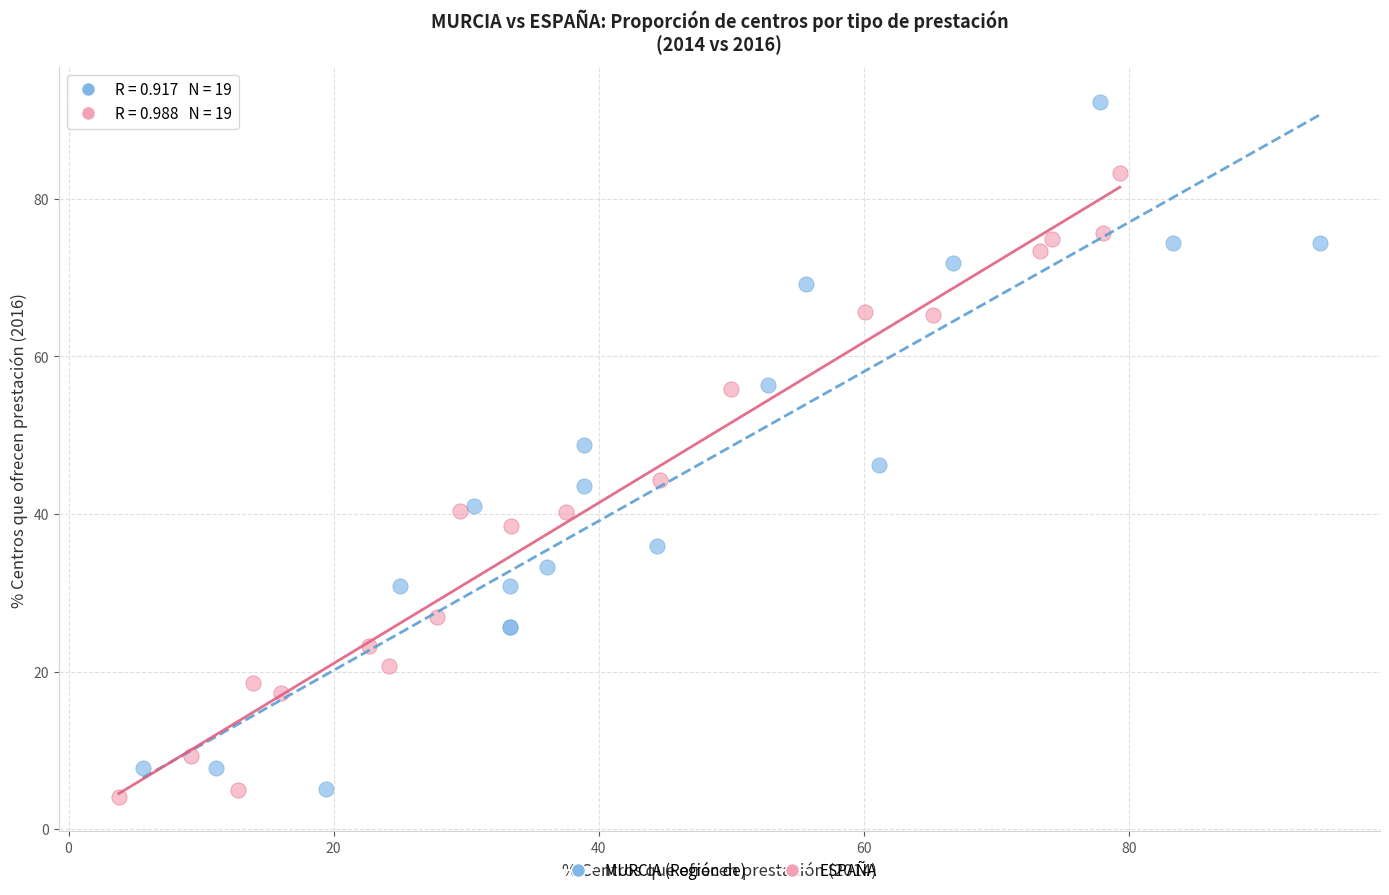

What are all the series names shown in the legend?

MURCIA (Región de), ESPAÑA